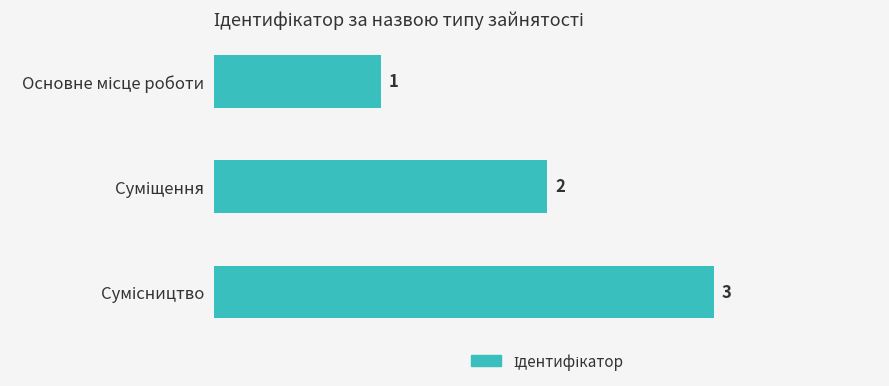

What is the value of the 1st bar from the top?

1